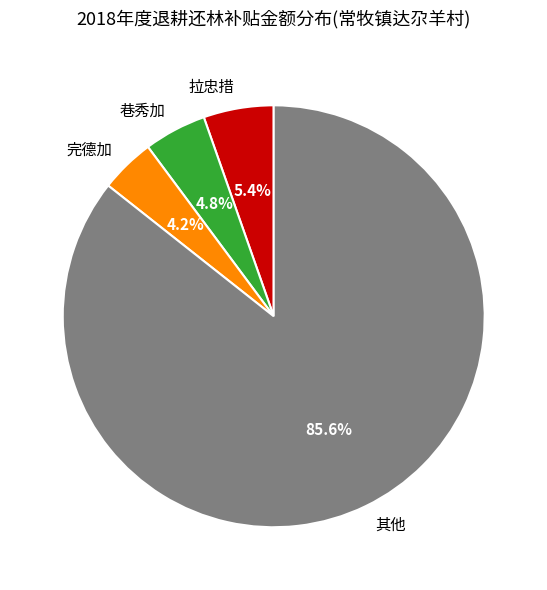

Which slice is the largest?

其他